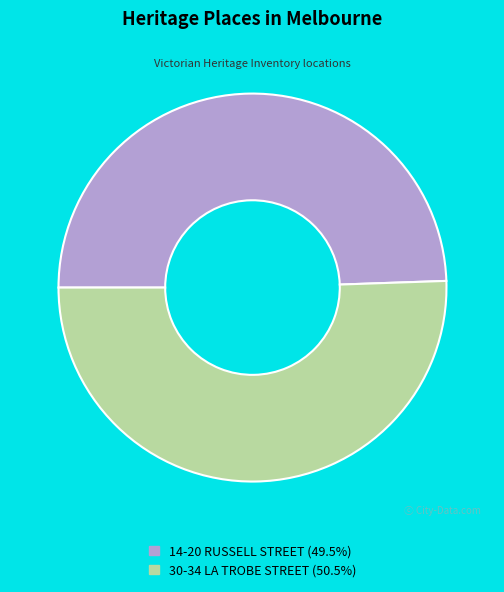

Is the sum of 30-34 LA TROBE STREET and 14-20 RUSSELL STREET greater than half?

Yes